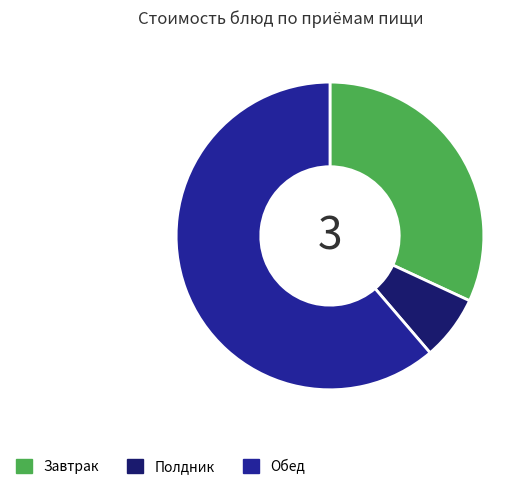

Is there any slice that represents more than half of the pie?

Yes